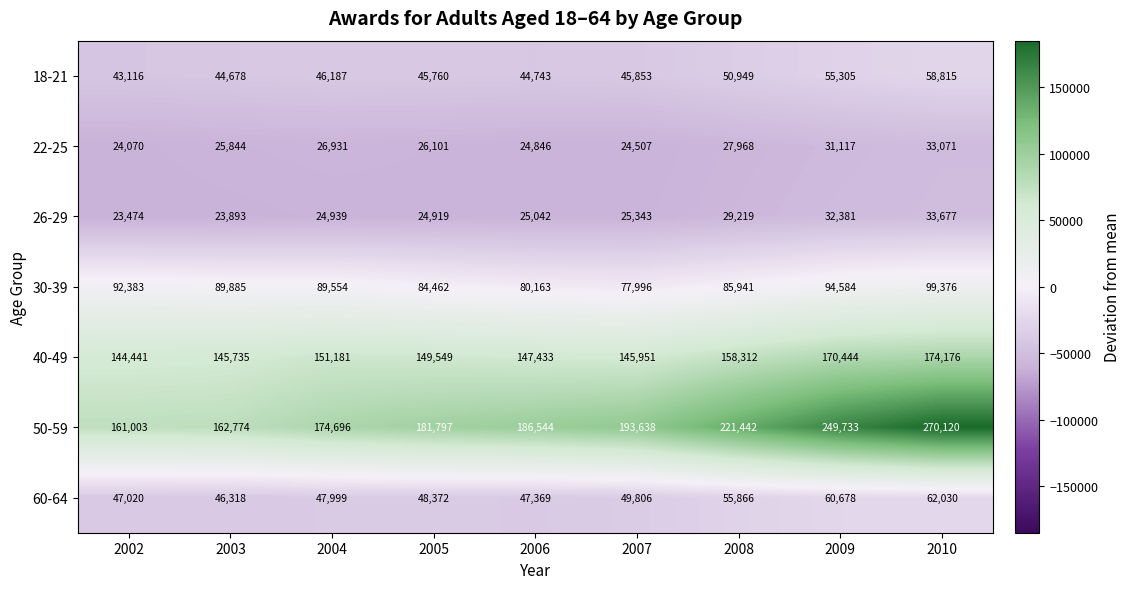

What value does the 18-21 series have at 2008, to the nearest 10?

50950